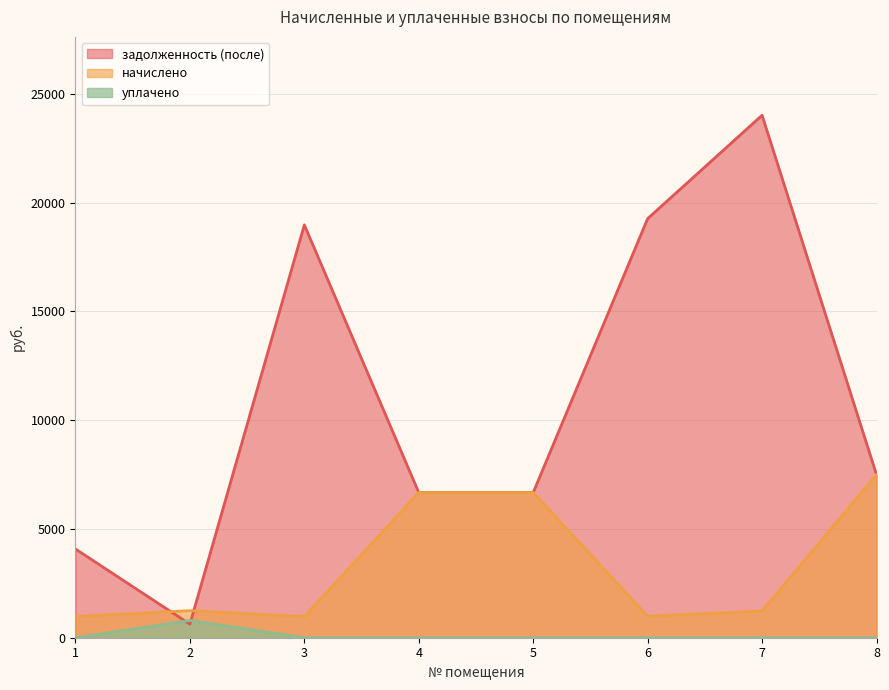

At 2, list the series in order from smallest to largest.

задолженность (после), уплачено, начислено